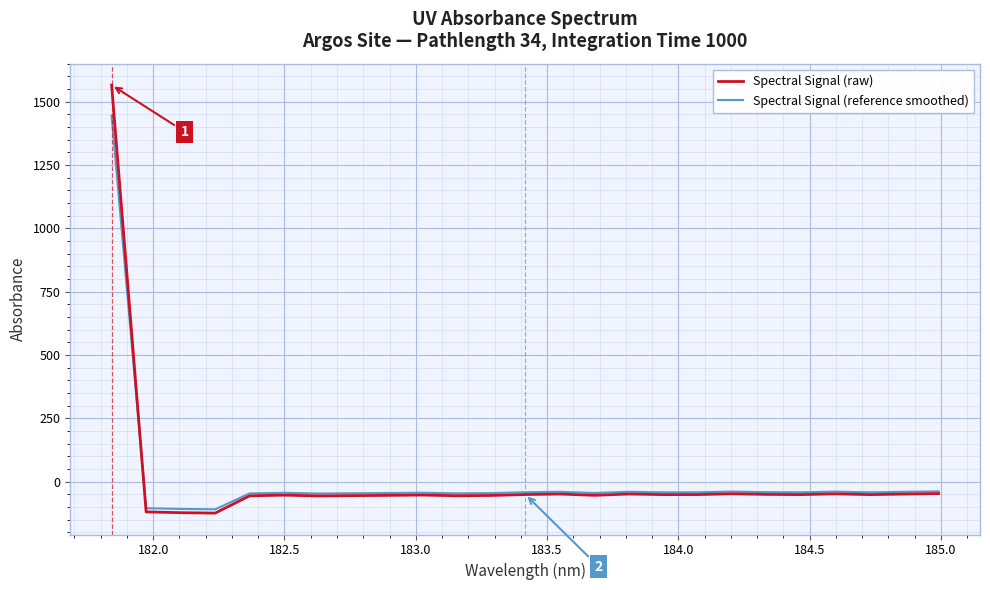

Rank the series by their maximum value, from lowest to highest.

Spectral Signal (reference smoothed), Spectral Signal (raw)